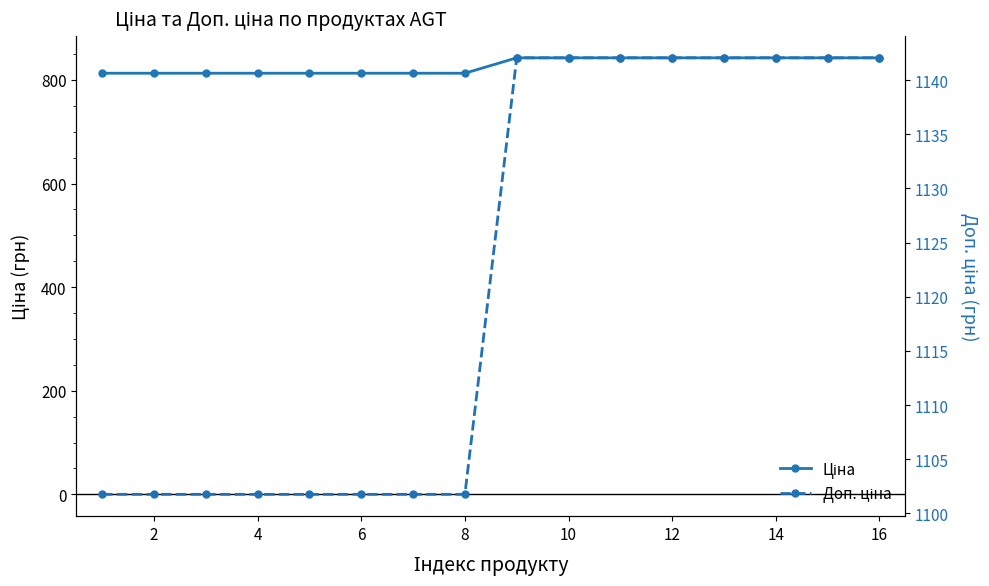

True or false: Доп. ціна and Ціна cross at least once.

False